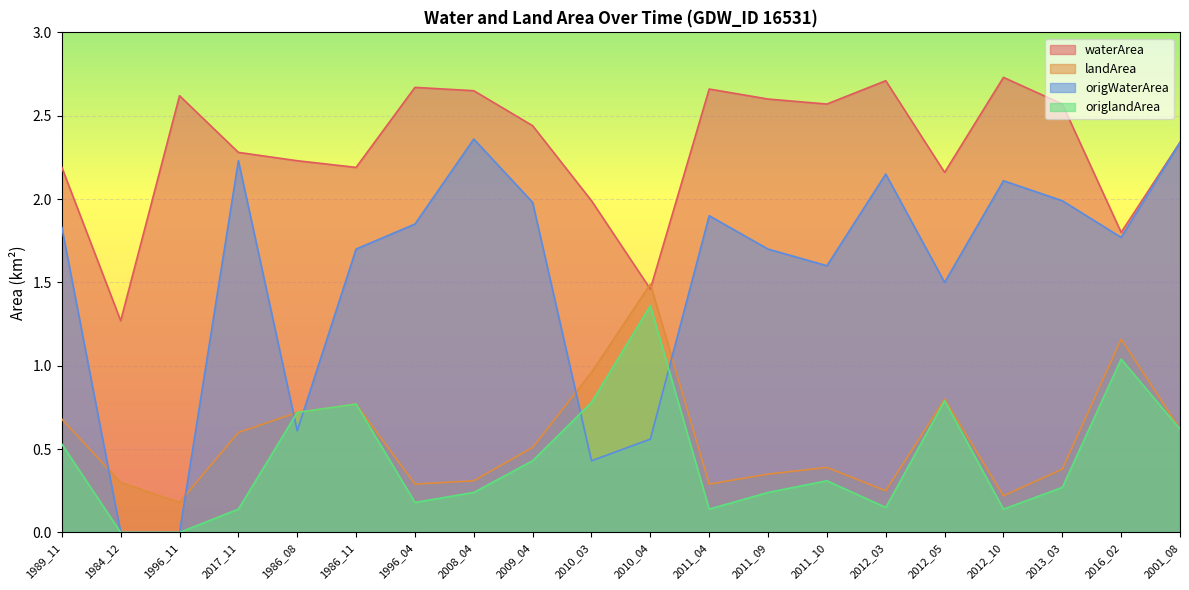

True or false: waterArea has more than 1 interior local peaks.

True